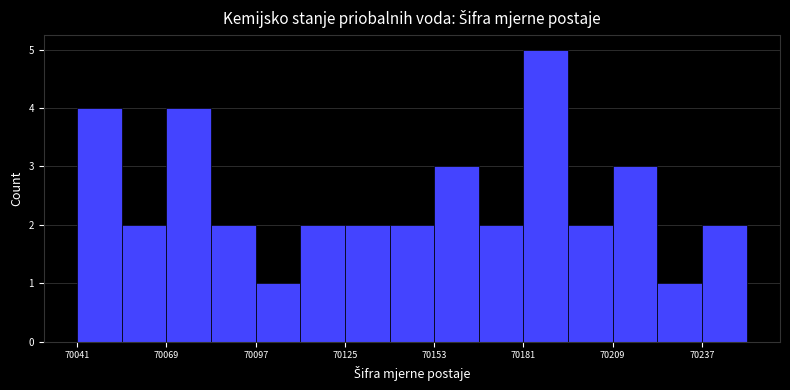

Around what value on the x-axis is the tallest bar? Give the approximate position of its centre, as read against the axis.

70190